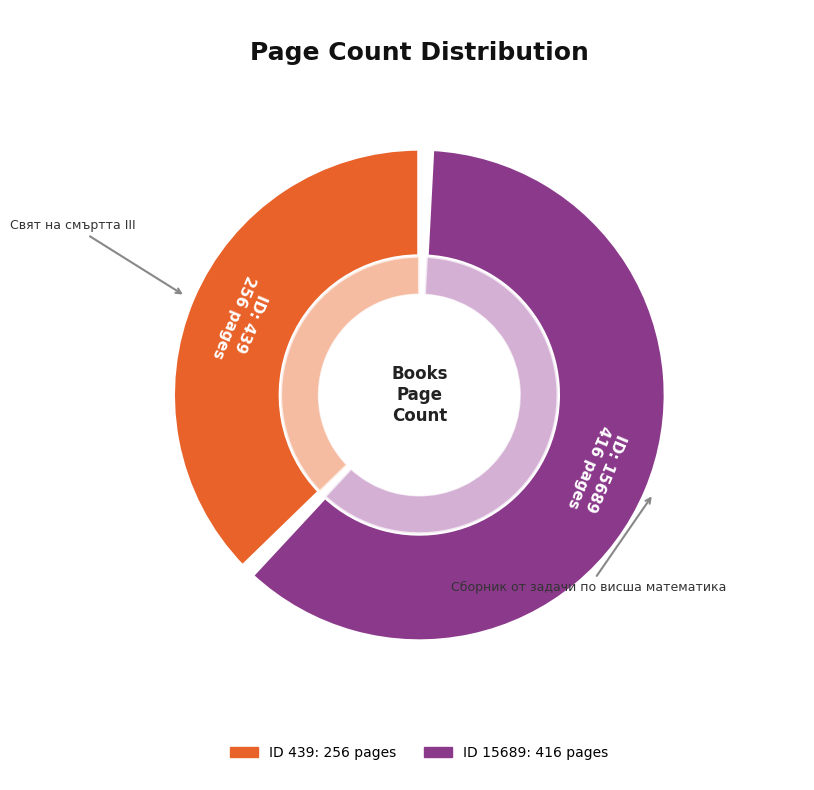

How many slices are in this pie chart?

2